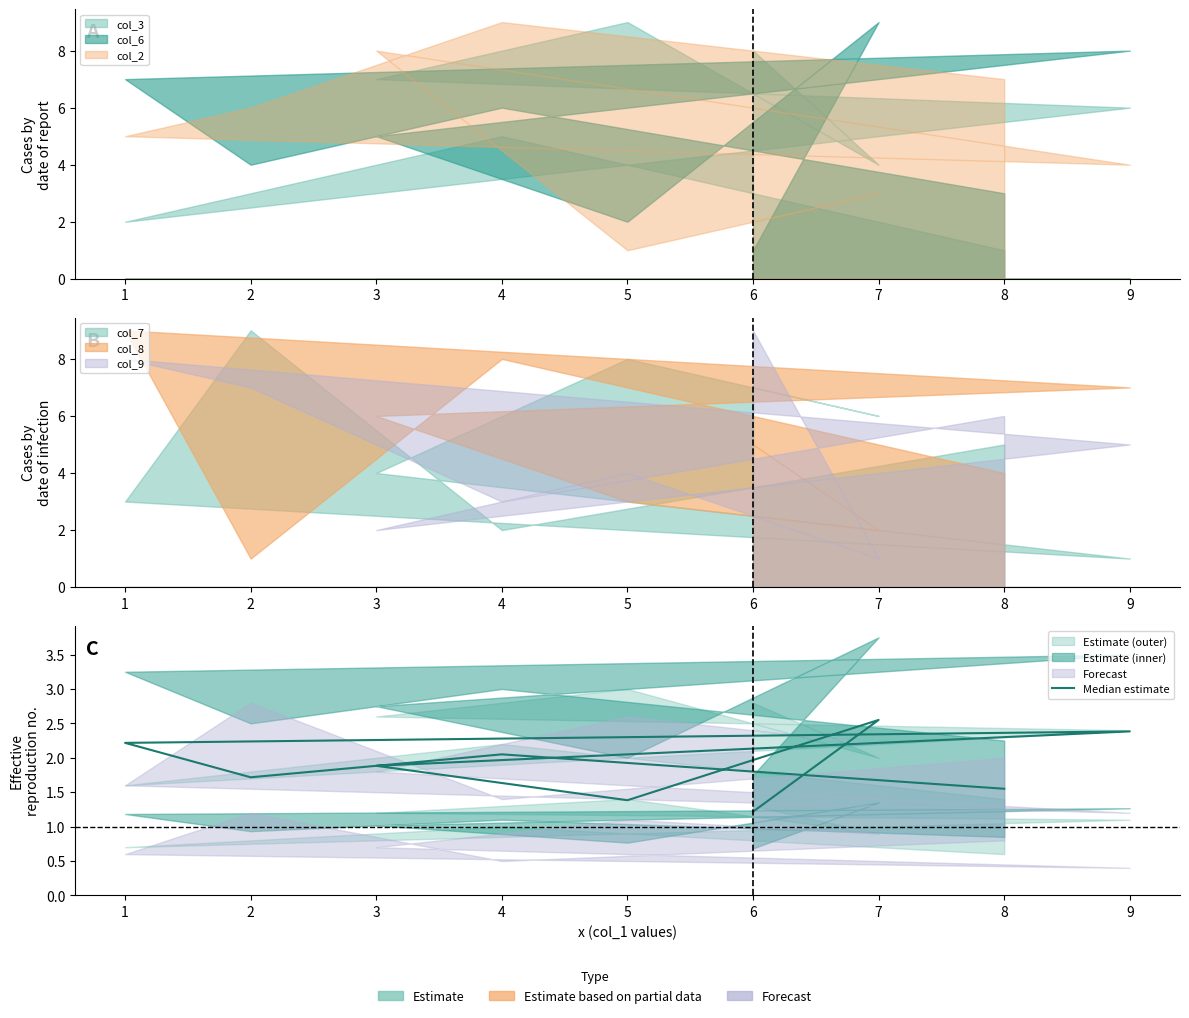

Which has a higher value, 9 or 7?

7